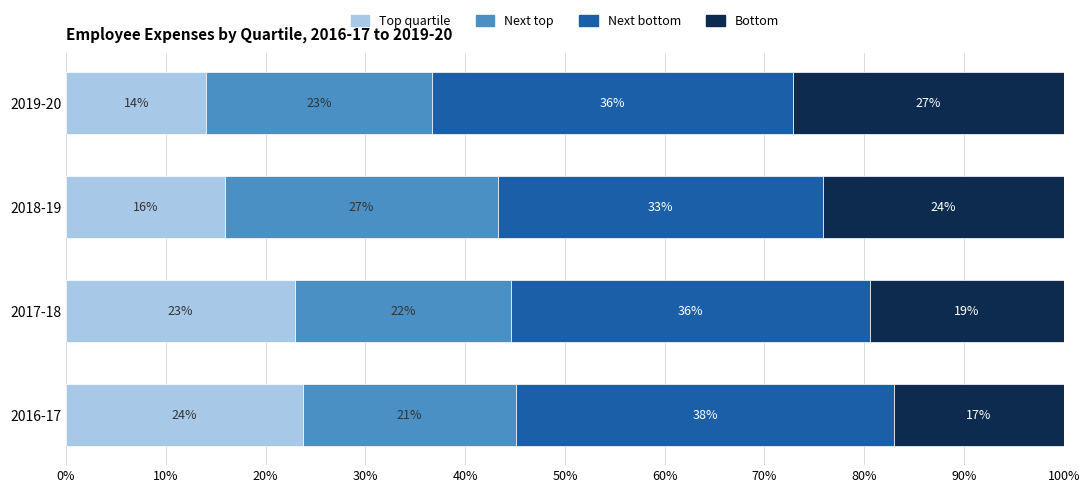

What is the approximate value of Top quartile at 2017-18?

23.0